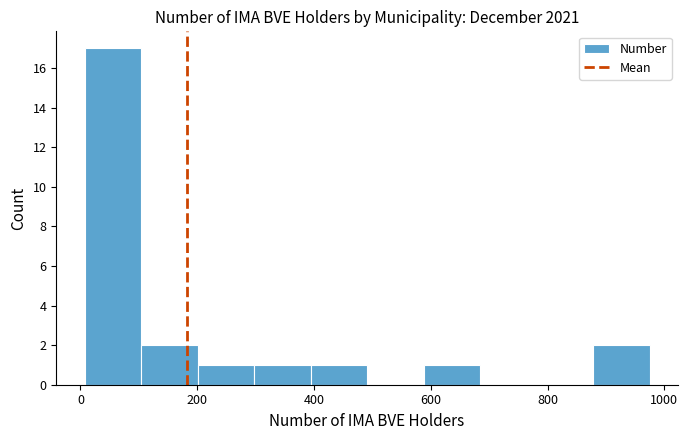

Reading left to right, transcribe this chart: for each bar, give the range it covers on the x-axis and its height. Neither the bar edges nor the heights are printed on the chart, so give them approximately, as read against the axes.

0 to 100: 17
100 to 200: 2
200 to 300: 1
300 to 400: 1
400 to 500: 1
500 to 580: 0
580 to 680: 1
680 to 780: 0
780 to 880: 0
880 to 980: 2